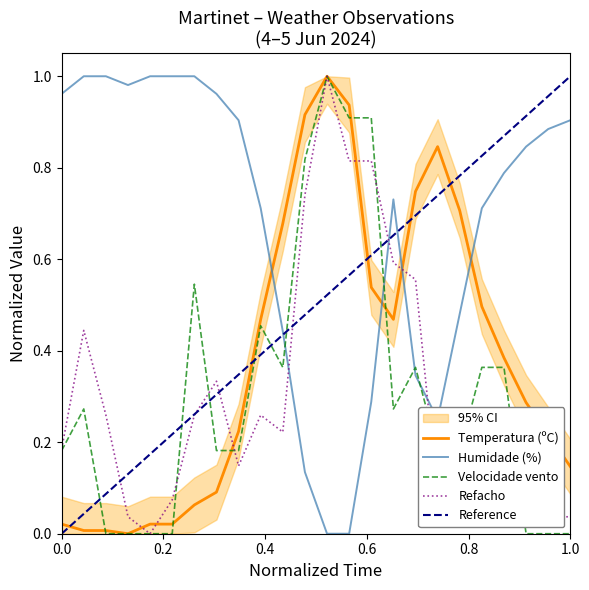

True or false: Refacho and Humidade (%) cross at least once.

True